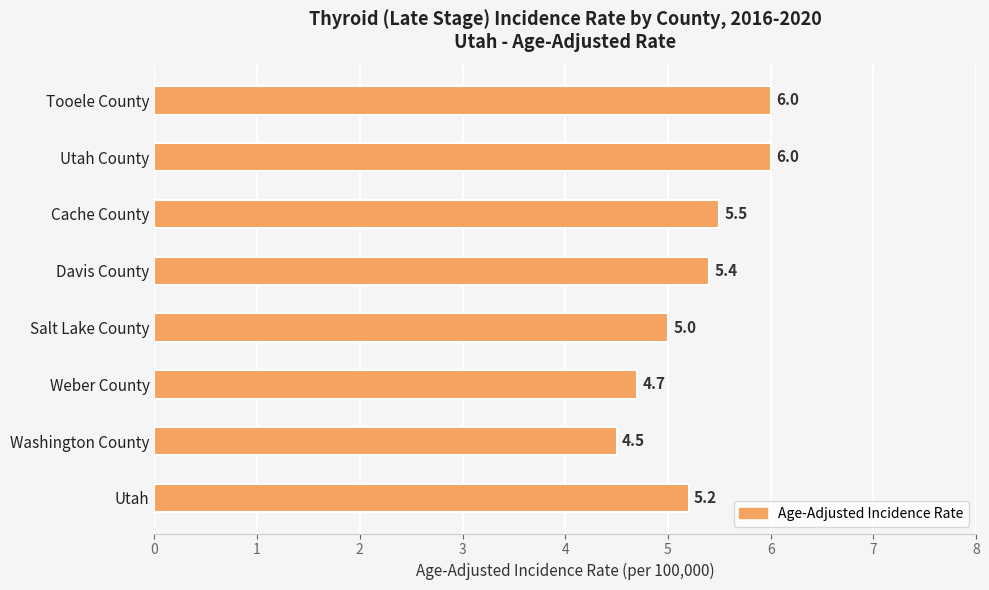

Is it true that the value at Davis County is 9.1?

False